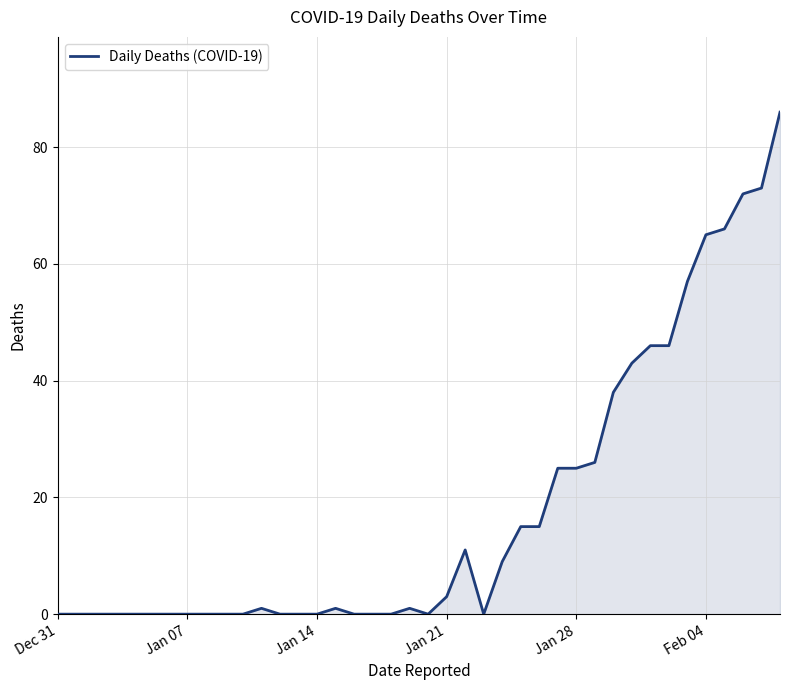

What is the difference between the maximum and minimum values?

86